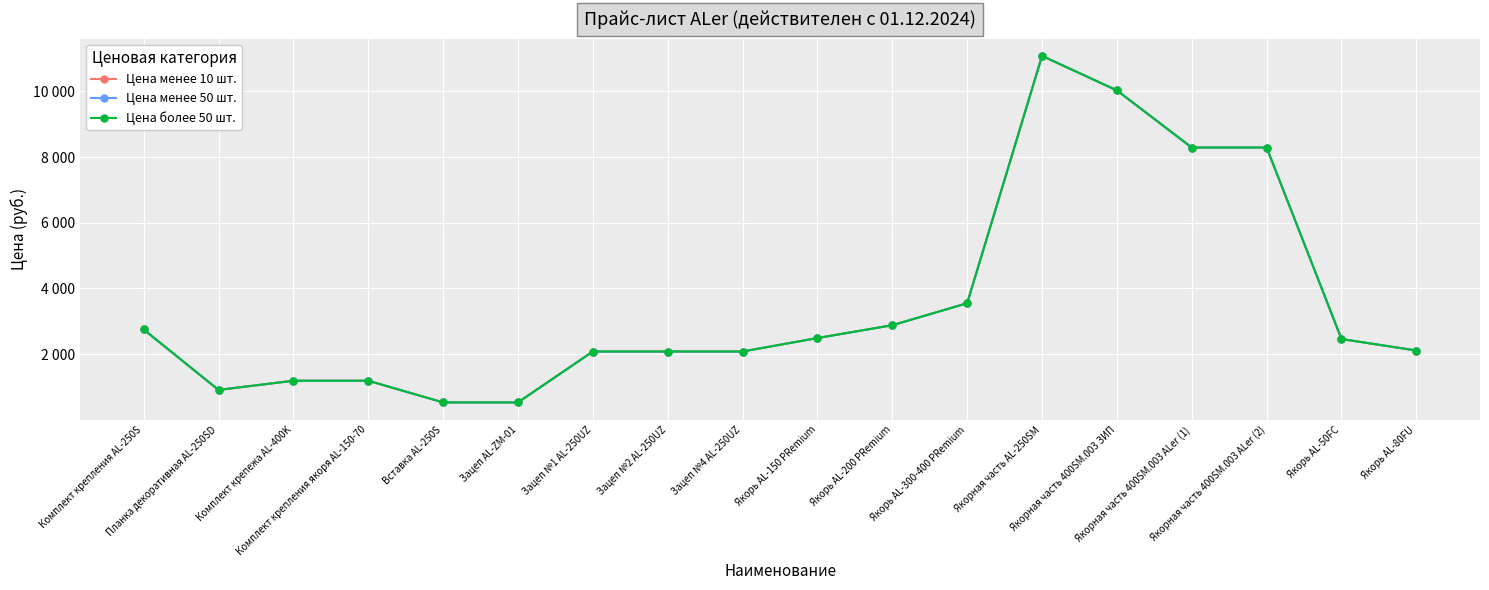

Does the chart have visible grid lines?

Yes